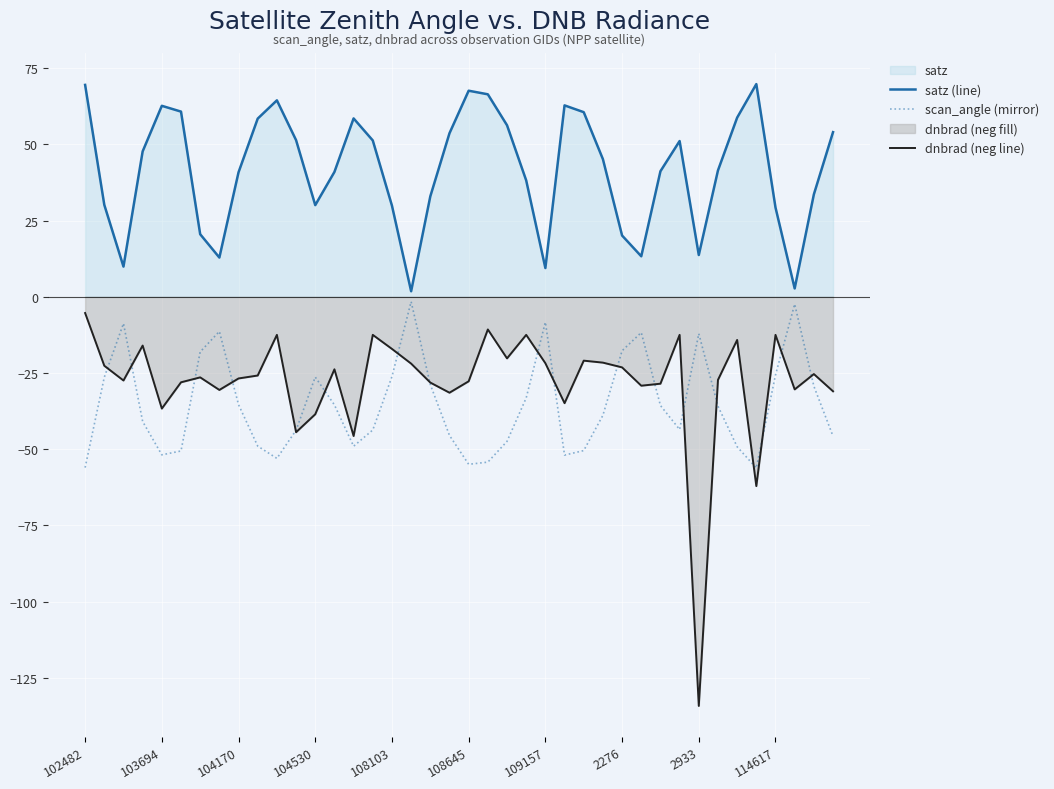

In satz (line), how many points are lower than both neighbors (excluding endpoints)?

8